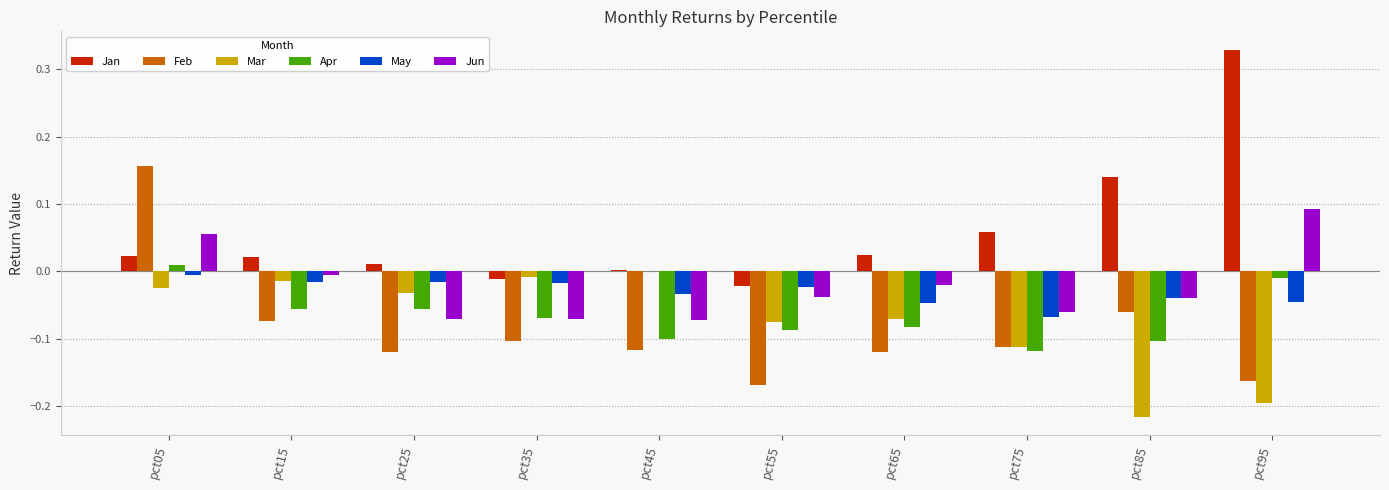

Which series has the largest total across all categories?

Jan